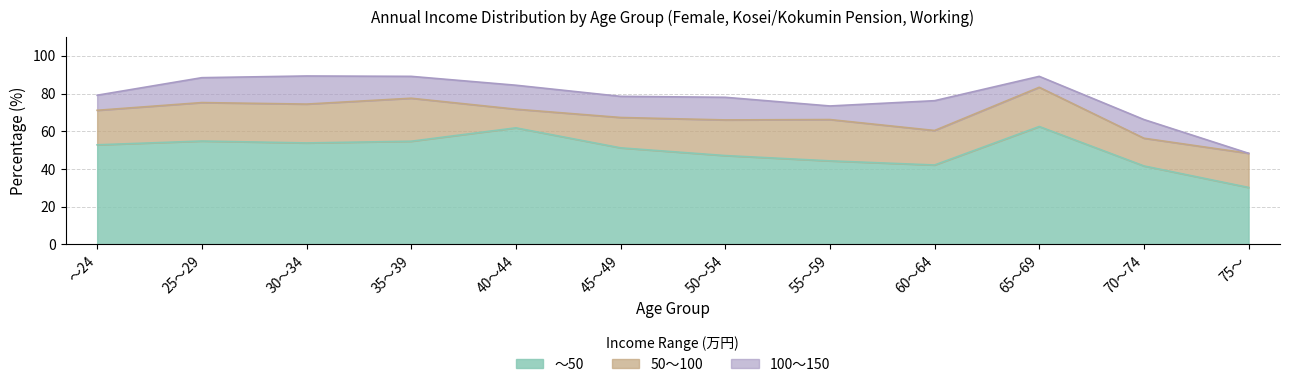

Which series has the widest spread of values?

～50